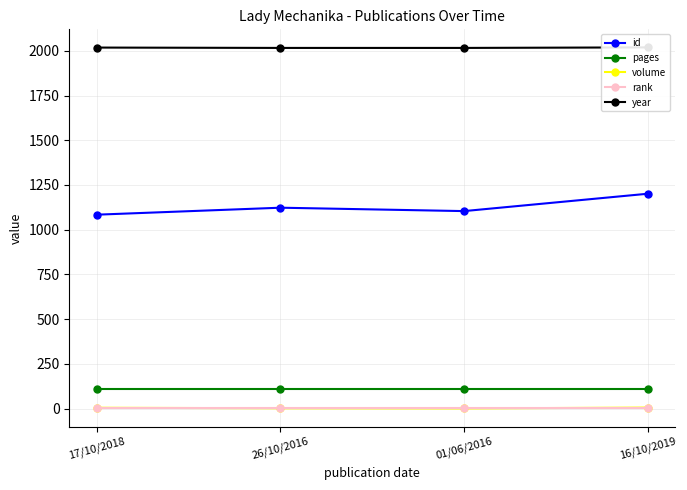

Reading left to right, extract all data points from this chart.

id: 1084	1123	1104	1201
pages: 112	112	112	112
volume: 5	2	1	6
rank: 1	1	1	1
year: 2018	2016	2016	2019